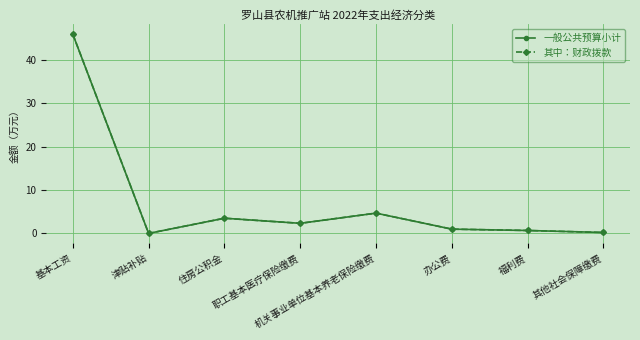

Which category has the lowest value in the 一般公共预算小计 series?

津贴补贴